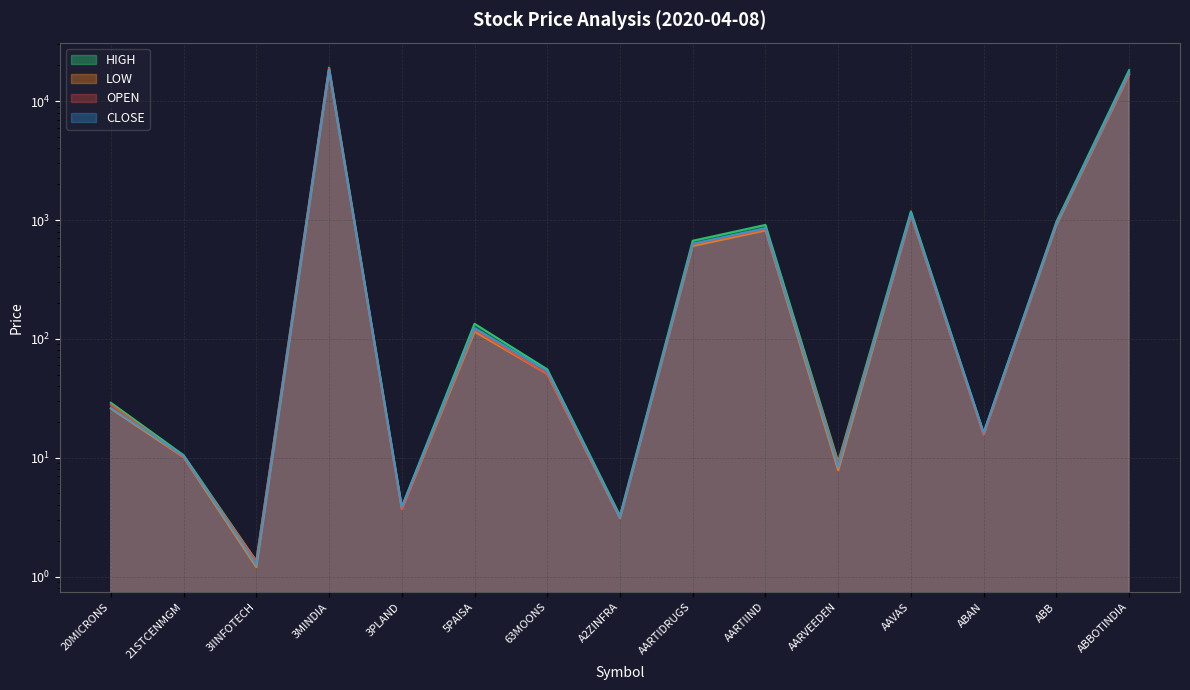

What is the difference between the OPEN values at 21STCENMGM and A2ZINFRA?

7.0